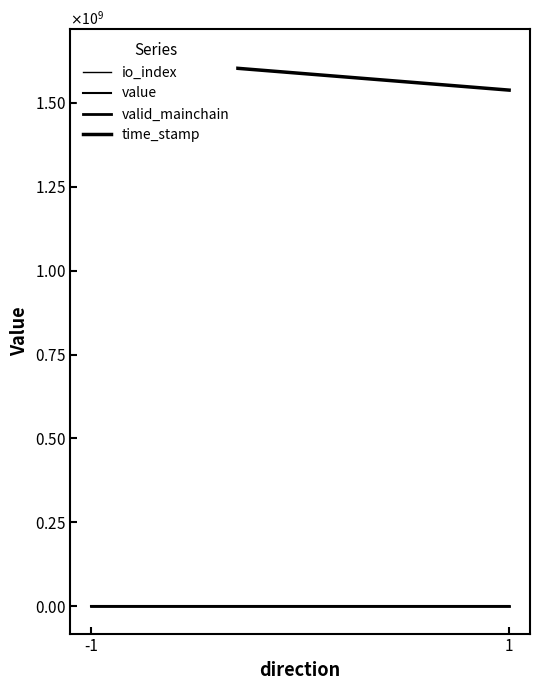

How many data points in io_index are less than 25?

1